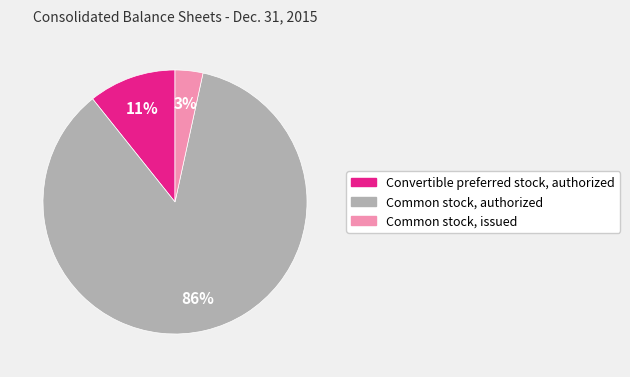

To the nearest percent, what is the difference between the Convertible preferred stock, authorized and Common stock, authorized slice percentages?

75%